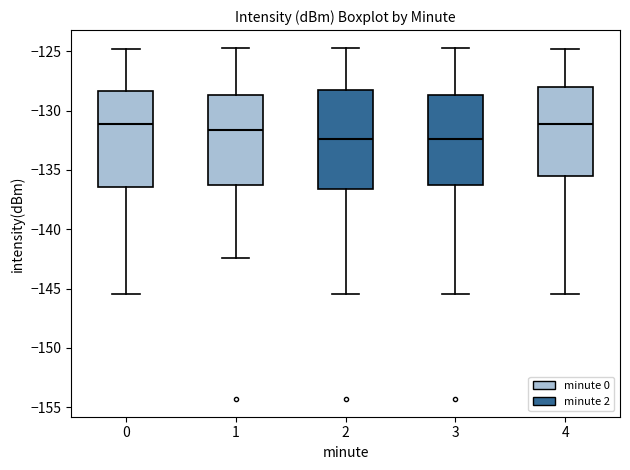

Where is the upper edge of the box at x = 1 on the y-axis? The values are not printed on the chart, so give them approximately, as read against the axis.

-128.5